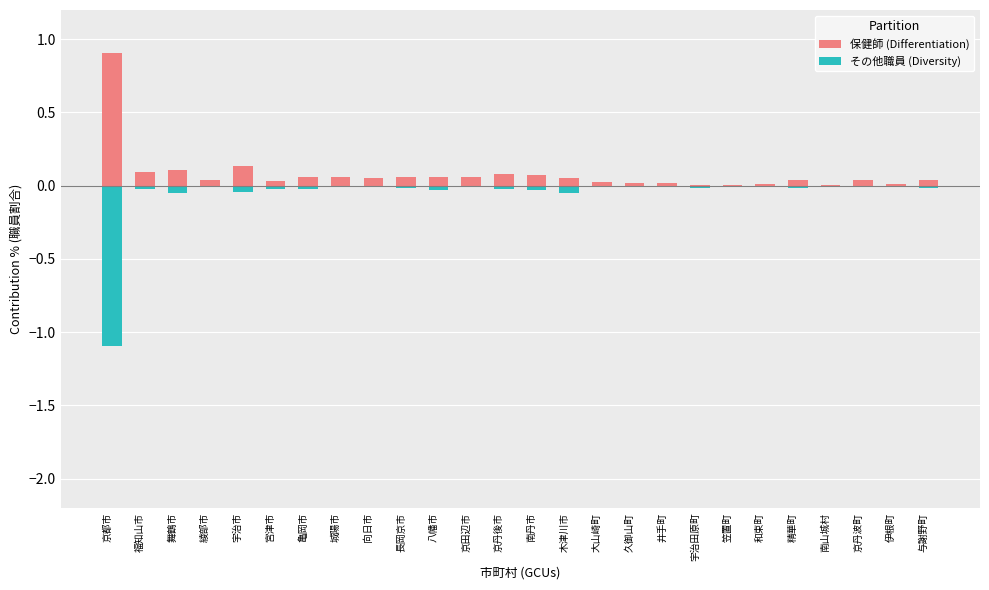

How many groups of bars are there?

26